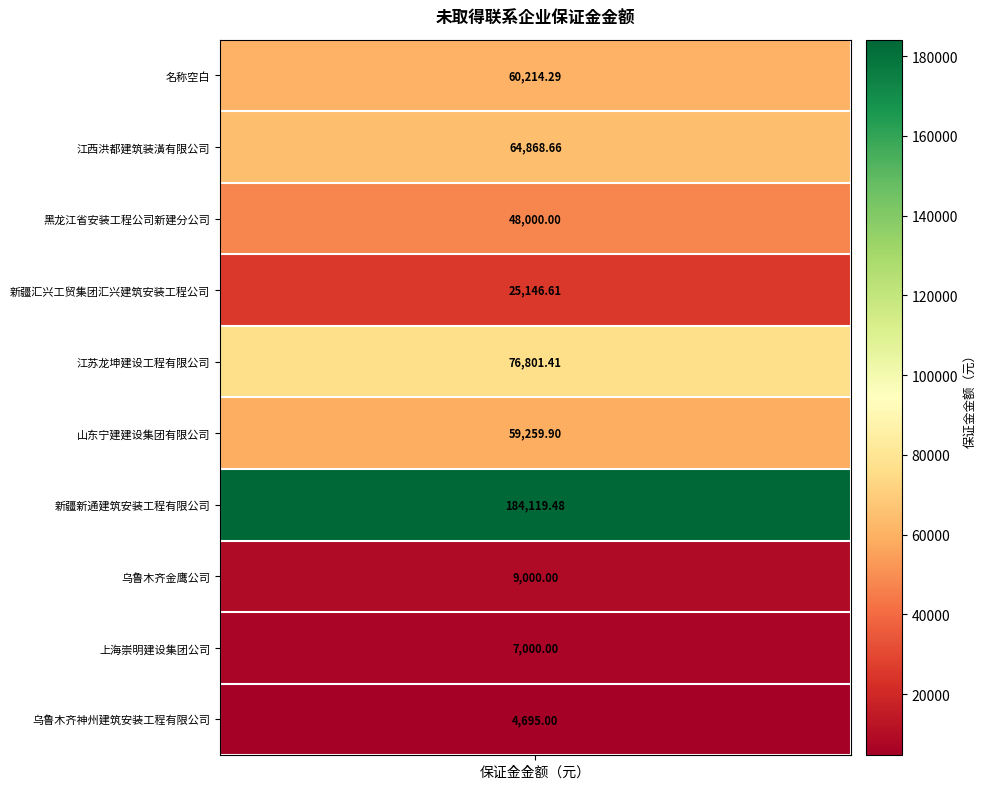

Approximately how many times larger is the value at 新疆新通建筑安装工程有限公司 compared to 黑龙江省安装工程公司新建分公司?

3.8